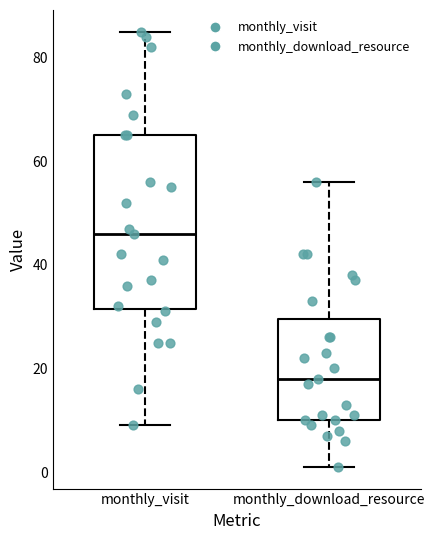

Reading left to right, transcribe this box plot: for each box, give where its median line is, the range the box spans, and where its two whiskers end, as read against the y-axis. The values are not printed on the chart, so give them approximately, as read against the axis.

monthly_visit: median 46, box 32 to 66, whiskers 10 to 86
monthly_download_resource: median 18, box 10 to 30, whiskers 2 to 56